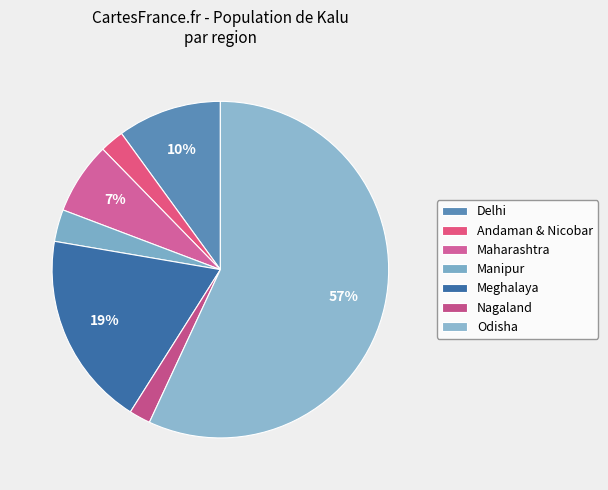

Count the number of slices in the pie.

7